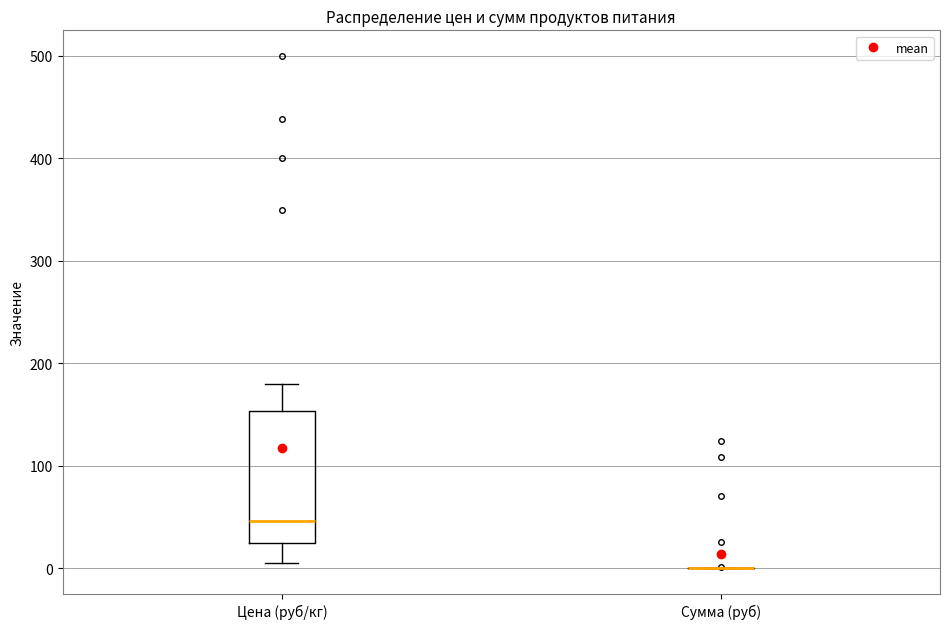

Reading left to right, transcribe this box plot: for each box, give where its median line is, the range the box spans, and where its two whiskers end, as read against the y-axis. The values are not printed on the chart, so give them approximately, as read against the axis.

Цена (руб/кг): median 50, box 20 to 150, whiskers 10 to 180
Сумма (руб): box collapsed to a line at 0, whiskers 0 to 0